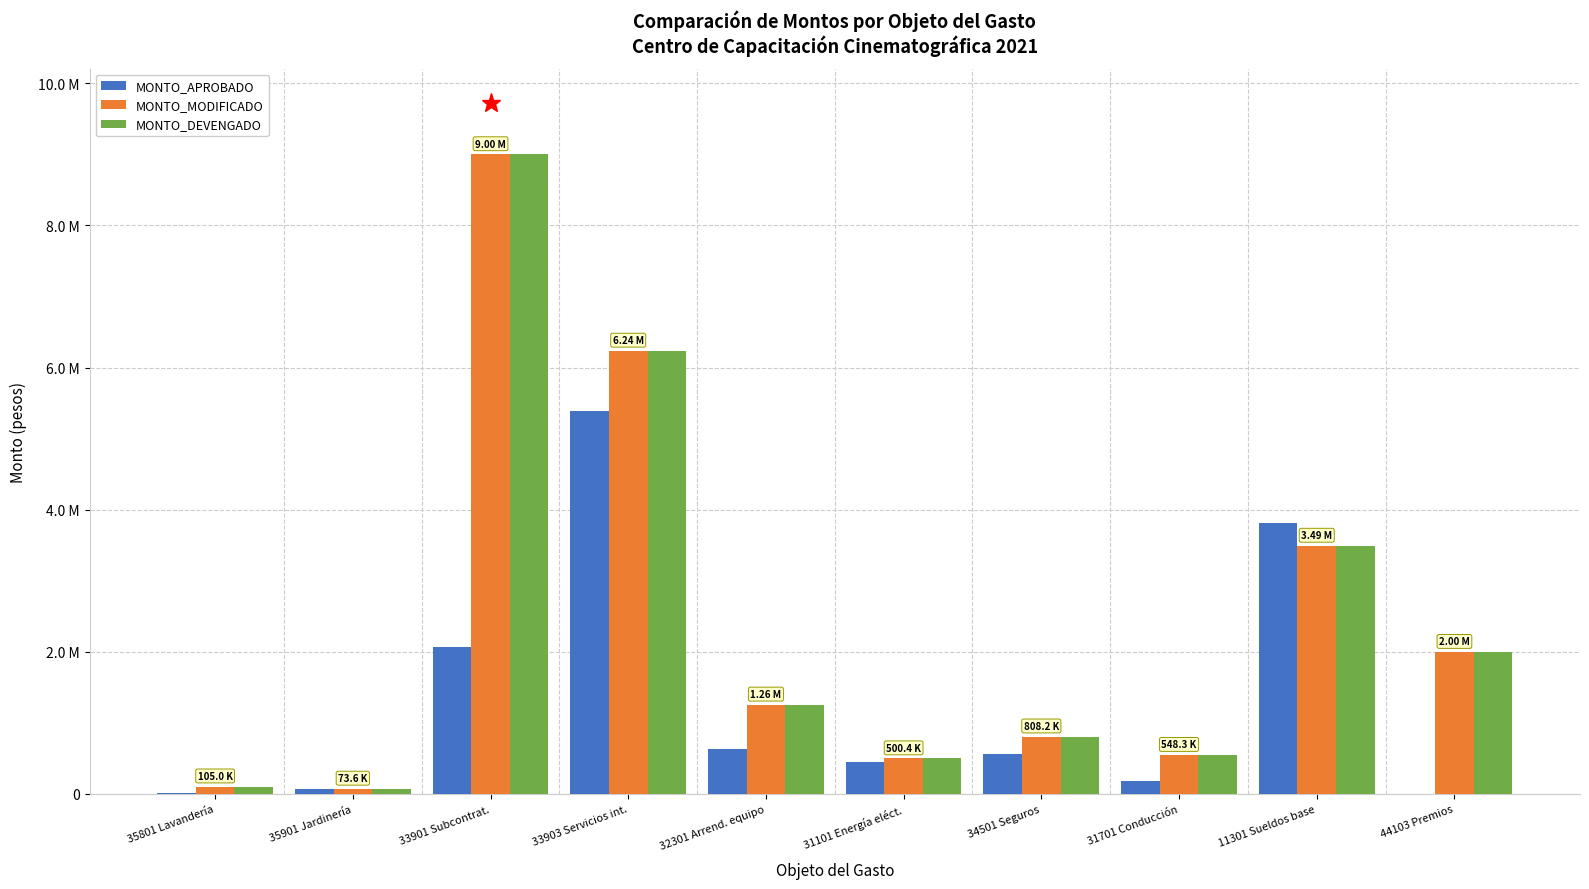

What are all the series names shown in the legend?

MONTO_APROBADO, MONTO_MODIFICADO, MONTO_DEVENGADO